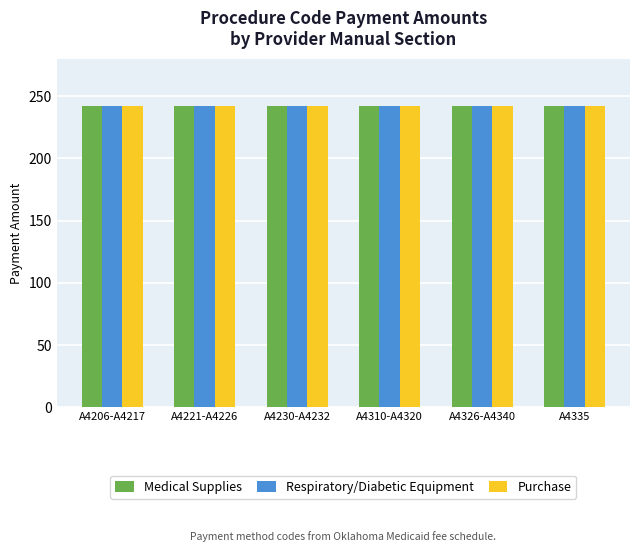

What is the sum of the Medical Supplies values at A4206-A4217 and A4335?

484.2